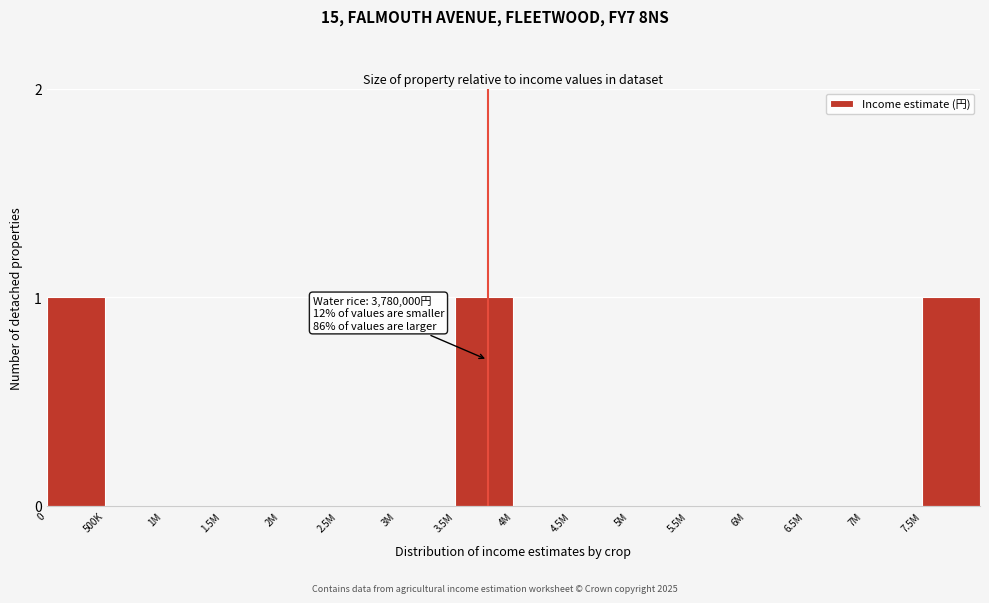

Reading right to left, transcribe all the data shown in this chart.

7.5M=1	7M=0	6.5M=0	6M=0	5.5M=0	5M=0	4.5M=0	4M=0	3.5M=1	3M=0	2.5M=0	2M=0	1.5M=0	1M=0	500K=0	0=1